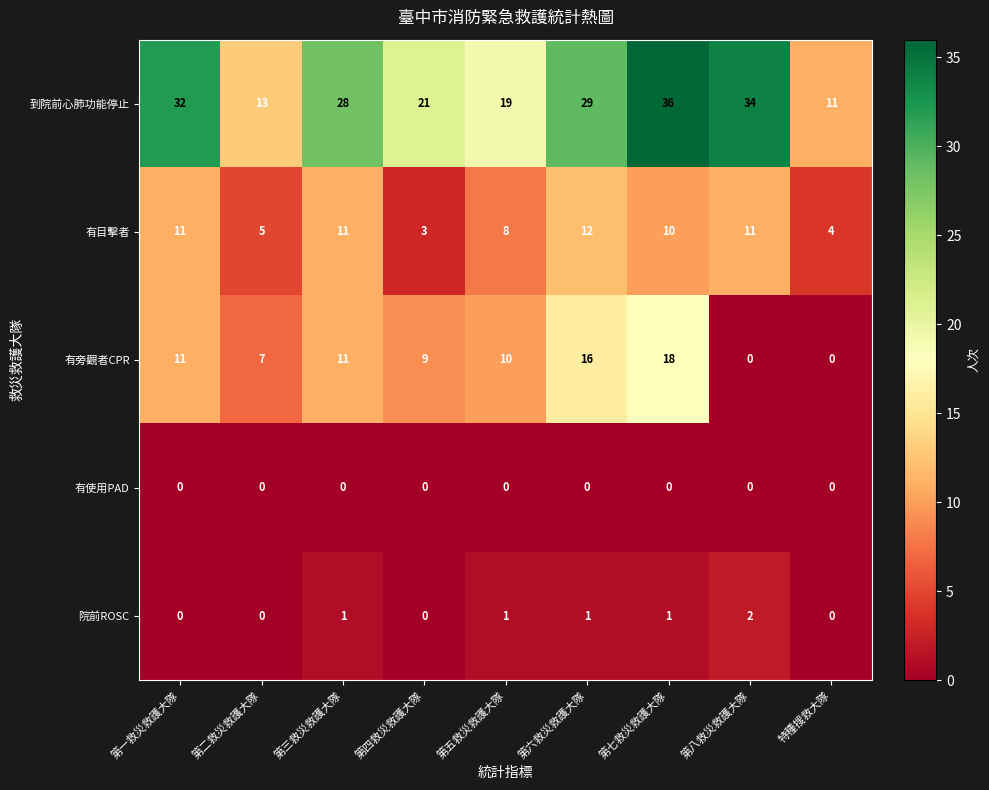

At how many categories does at least one series exceed 24?

5